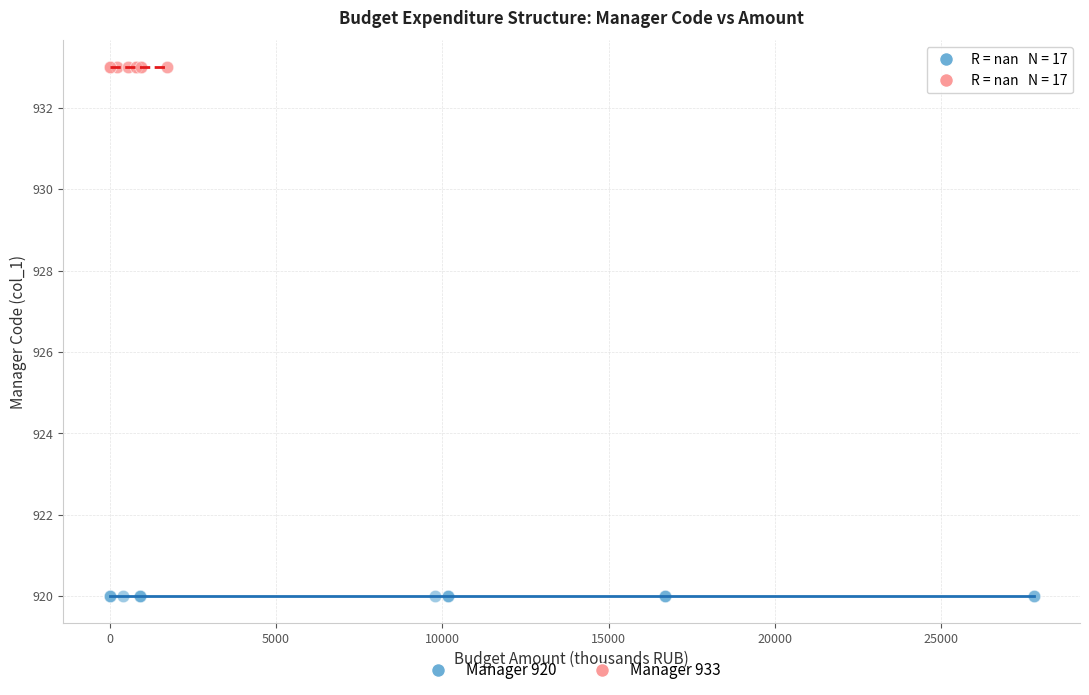

What are all the series names shown in the legend?

Manager 920, Manager 933